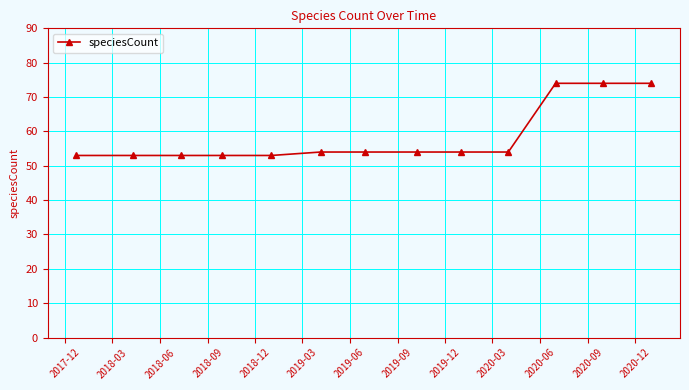

What is the difference between the second highest and second lowest values?

21